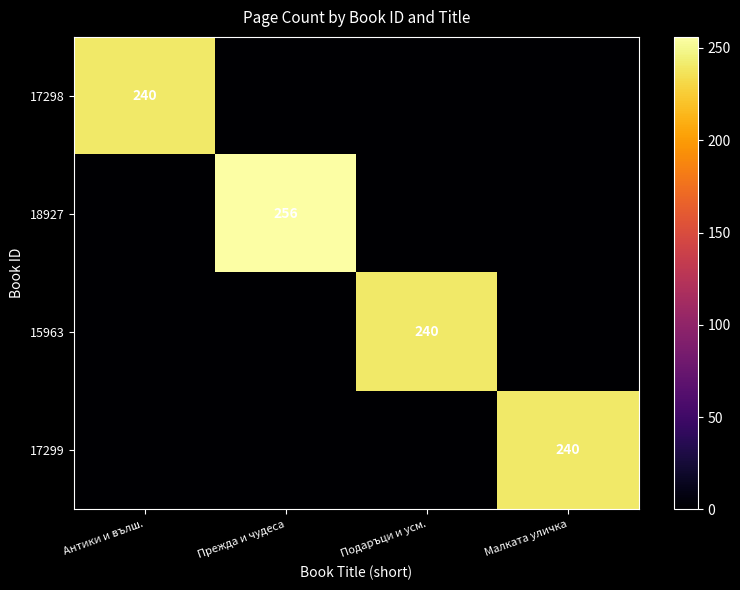

Is it true that 17298 equals 314 at Антики и вълш.?

False